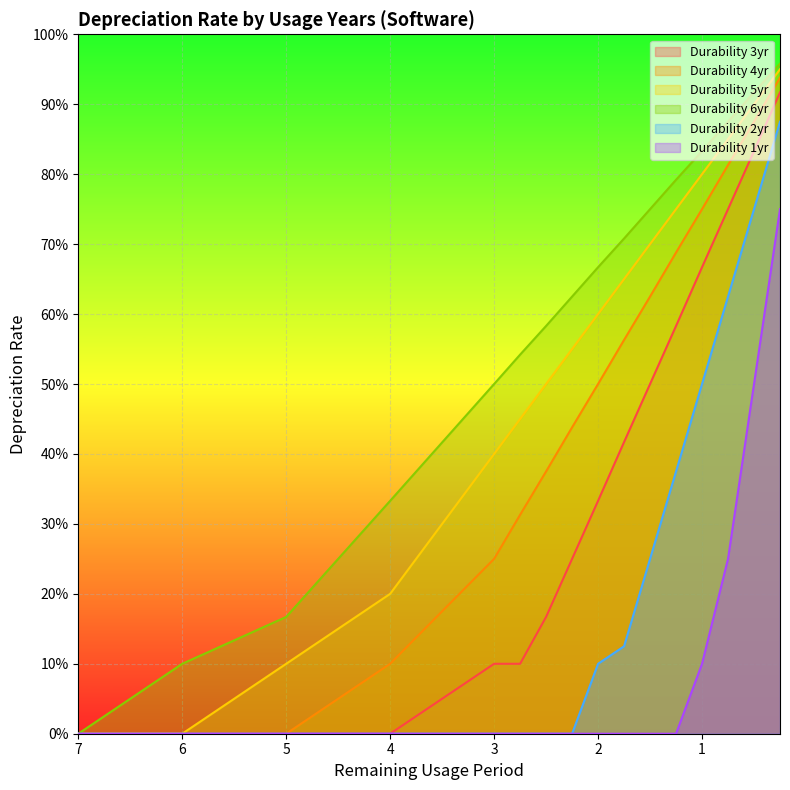

What is the difference between the highest and lowest values at 2.25?

0.6